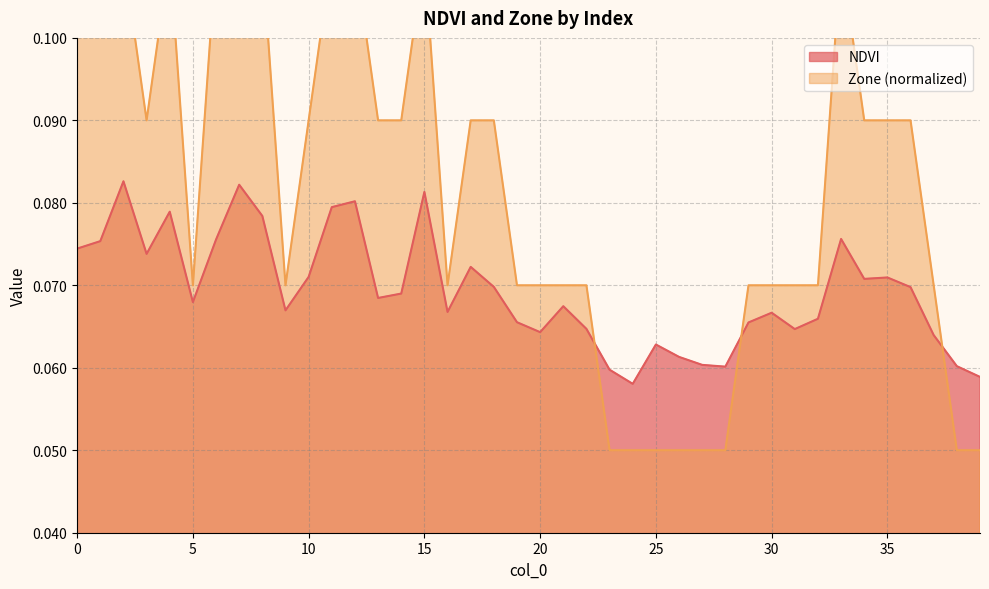

Does the chart have visible grid lines?

Yes